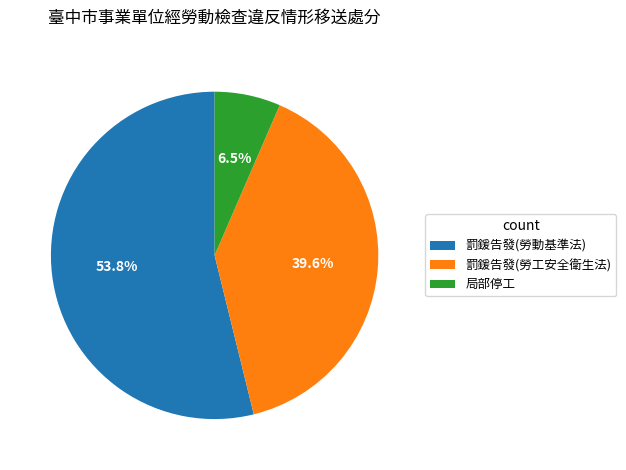

Between 罰鍰告發(勞工安全衛生法) and 局部停工, which is larger?

罰鍰告發(勞工安全衛生法)